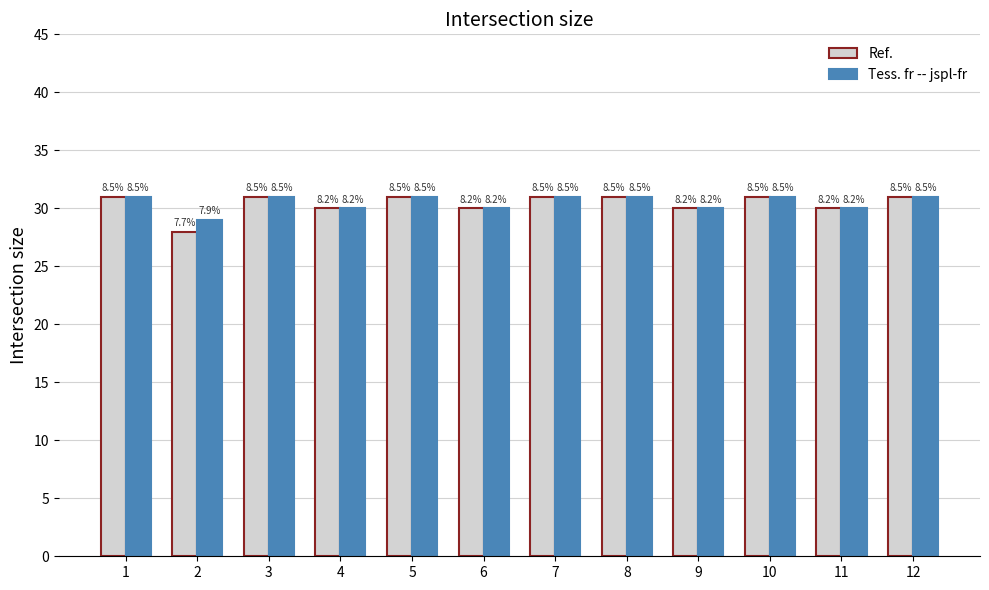

Rank the categories by Ref. value from highest to lowest.

1, 3, 5, 7, 8, 10, 12, 4, 6, 9, 11, 2